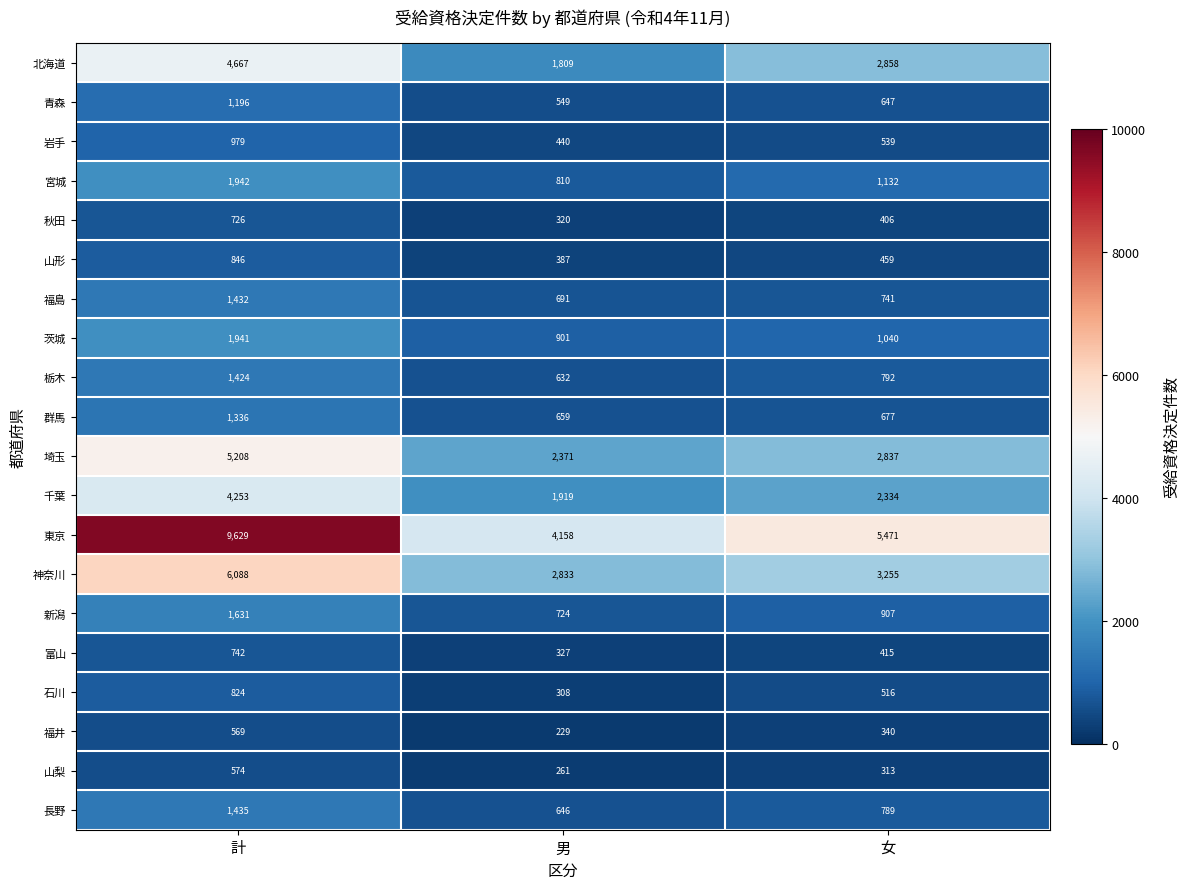

What is the difference between the highest and lowest values at 計?

9060